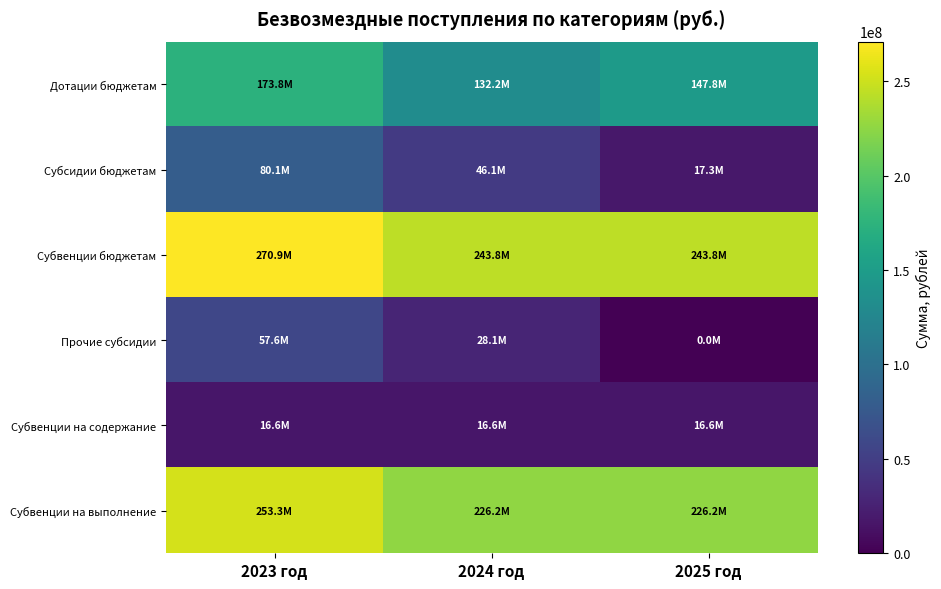

Count the number of categories in the chart.

3